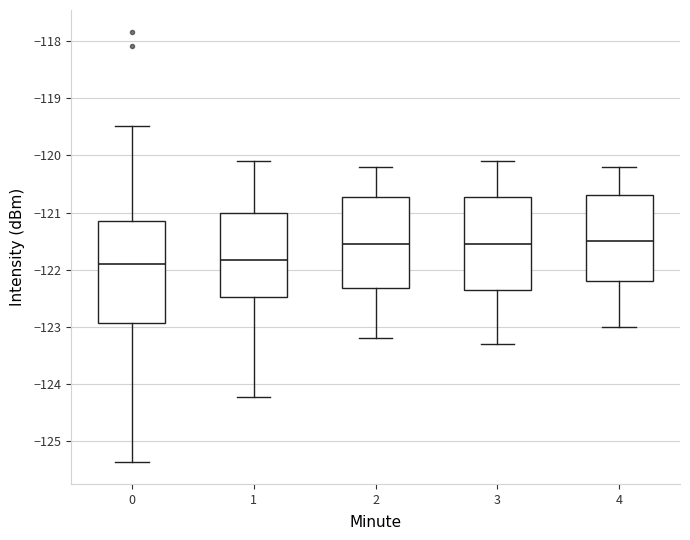

Reading left to right, read every box against the y-axis: the position of its median line, the range the box covers, and the ends of its whiskers. The values are not printed on the chart, so give them approximately, as read against the axis.

0: median -121.9, box -122.9 to -121.1, whiskers -125.4 to -119.5
1: median -121.8, box -122.5 to -121.0, whiskers -124.2 to -120.1
2: median -121.5, box -122.3 to -120.7, whiskers -123.2 to -120.2
3: median -121.5, box -122.3 to -120.7, whiskers -123.3 to -120.1
4: median -121.5, box -122.2 to -120.7, whiskers -123.0 to -120.2